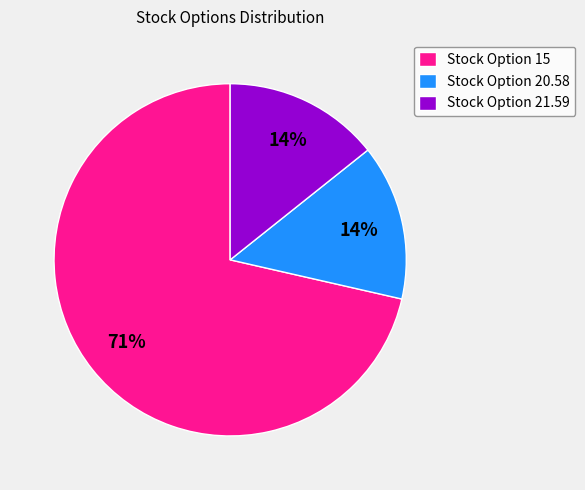

Which category accounts for the majority?

Stock Option 15